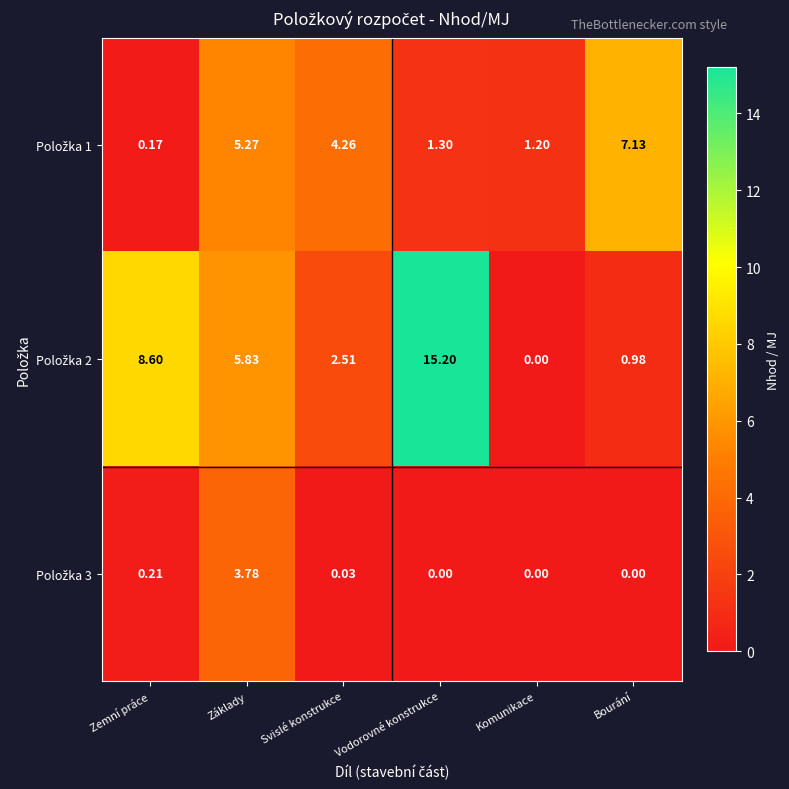

What is the difference between the highest and lowest values at Svislé konstrukce?

4.2